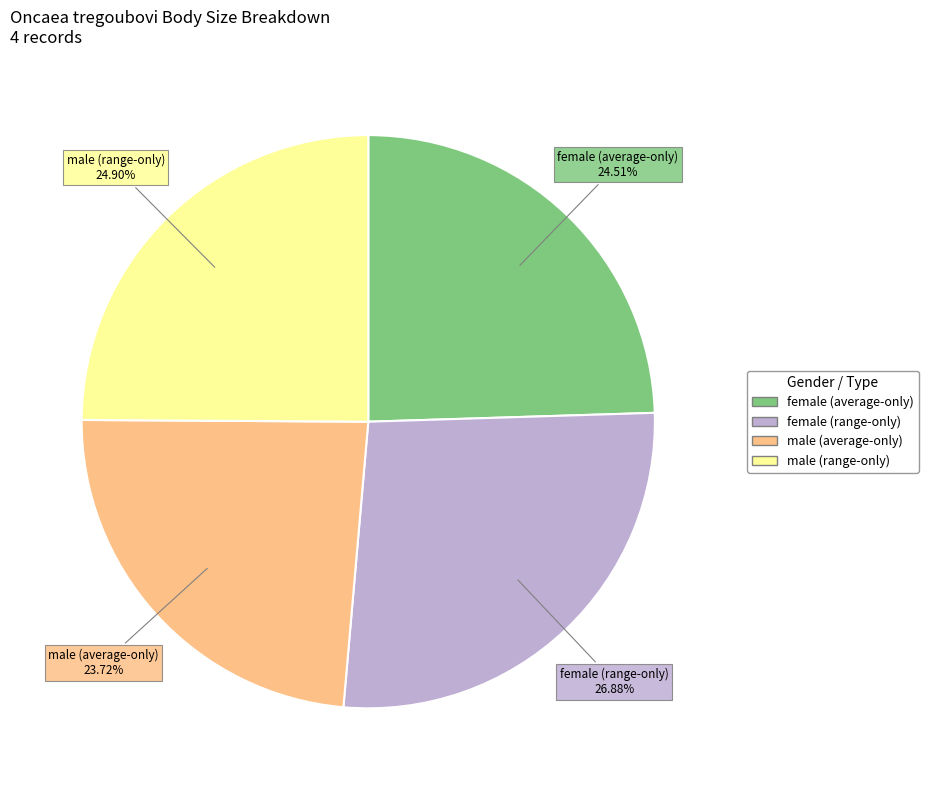

Is there a majority slice in this chart?

No